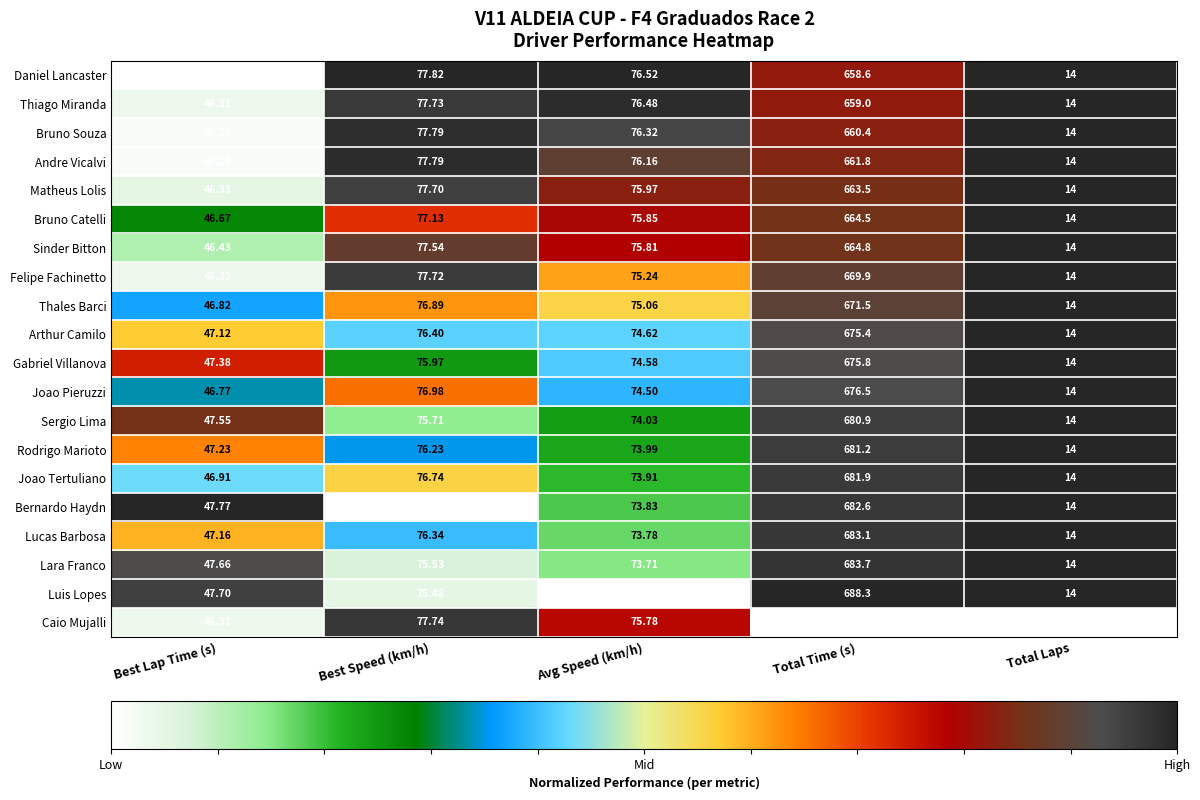

Which series changed the most between Best Lap Time (s) and Total Laps?

Caio Mujalli